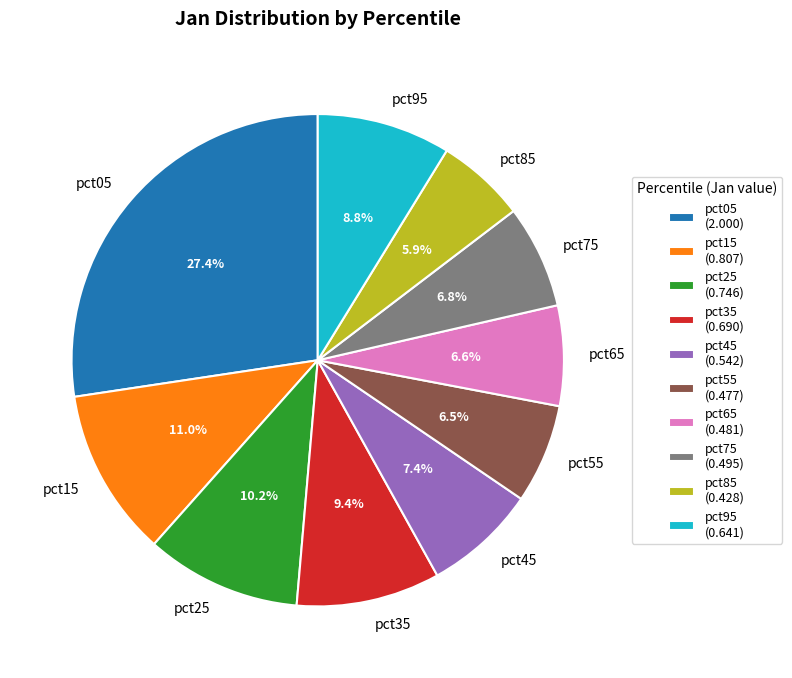

How many segments does this pie chart have?

10